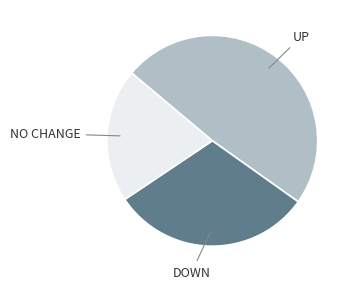

Is there any slice that represents more than half of the pie?

No